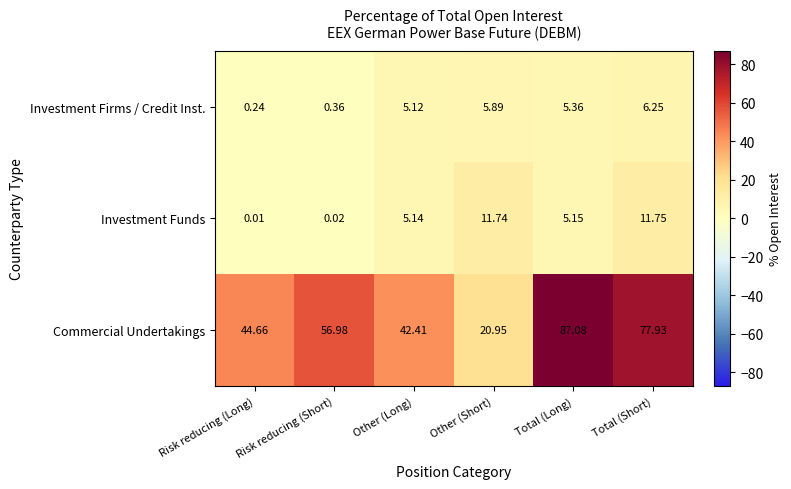

Which series has the widest spread of values?

Commercial Undertakings